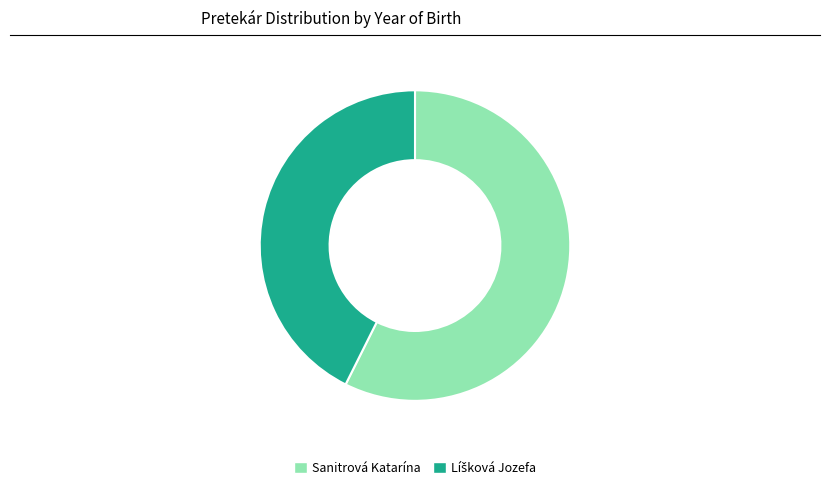

Does Sanitrová Katarína account for over 50% of the chart?

Yes